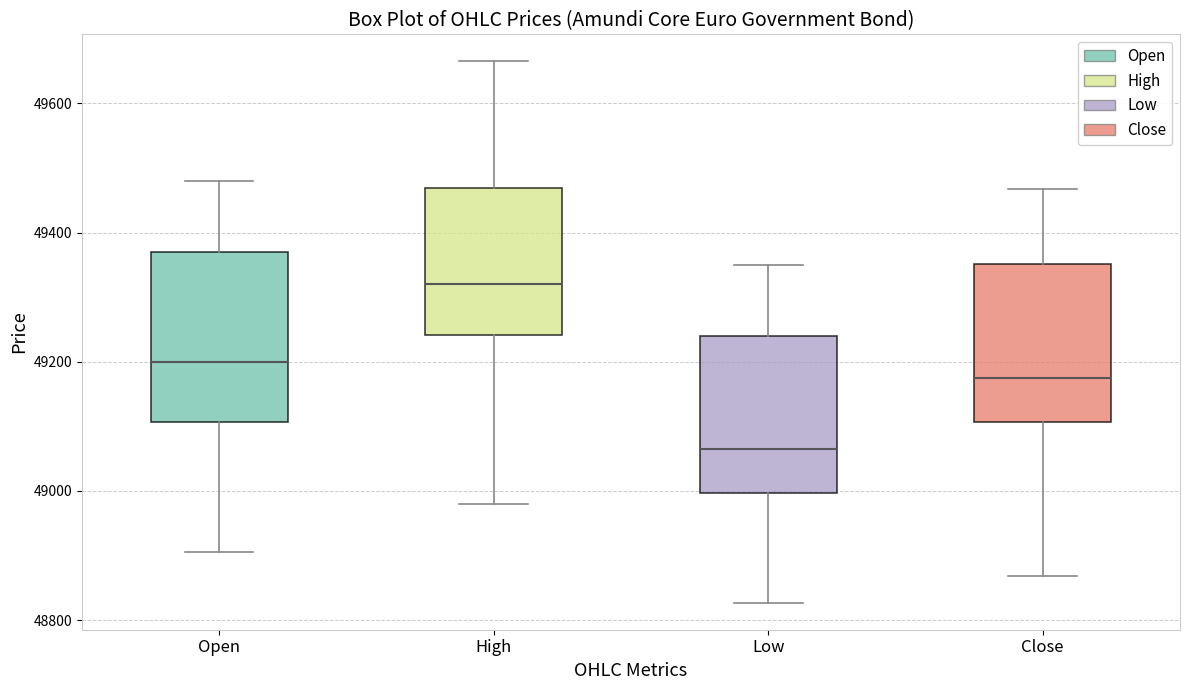

Where does the median line of the box for Low sit on the y-axis? The values are not printed on the chart, so give them approximately, as read against the axis.

49060